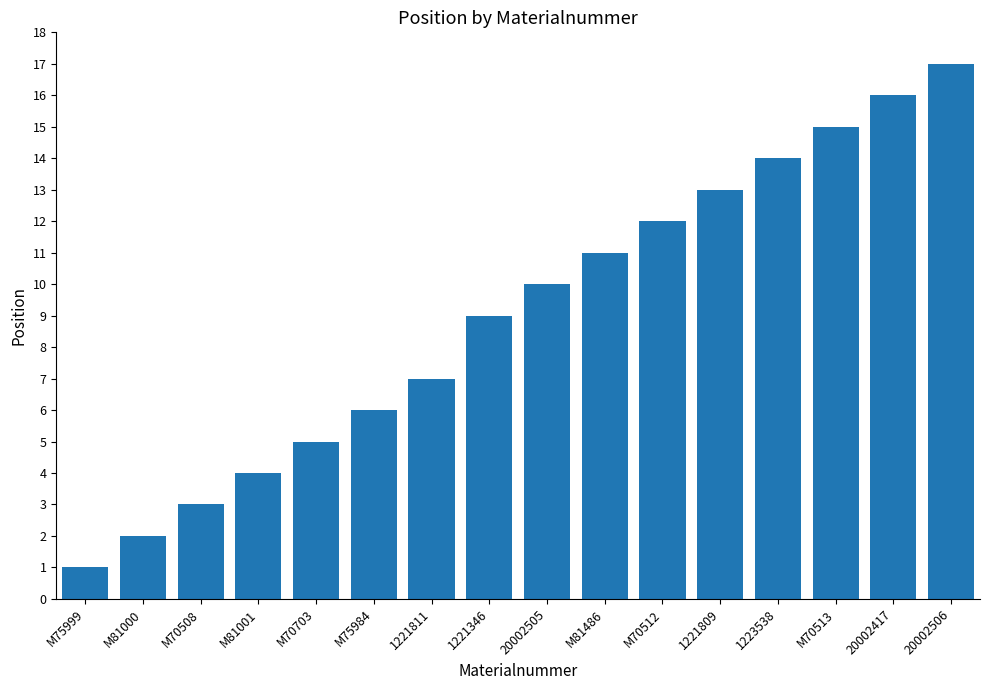

What is the difference between the maximum and minimum values?

16